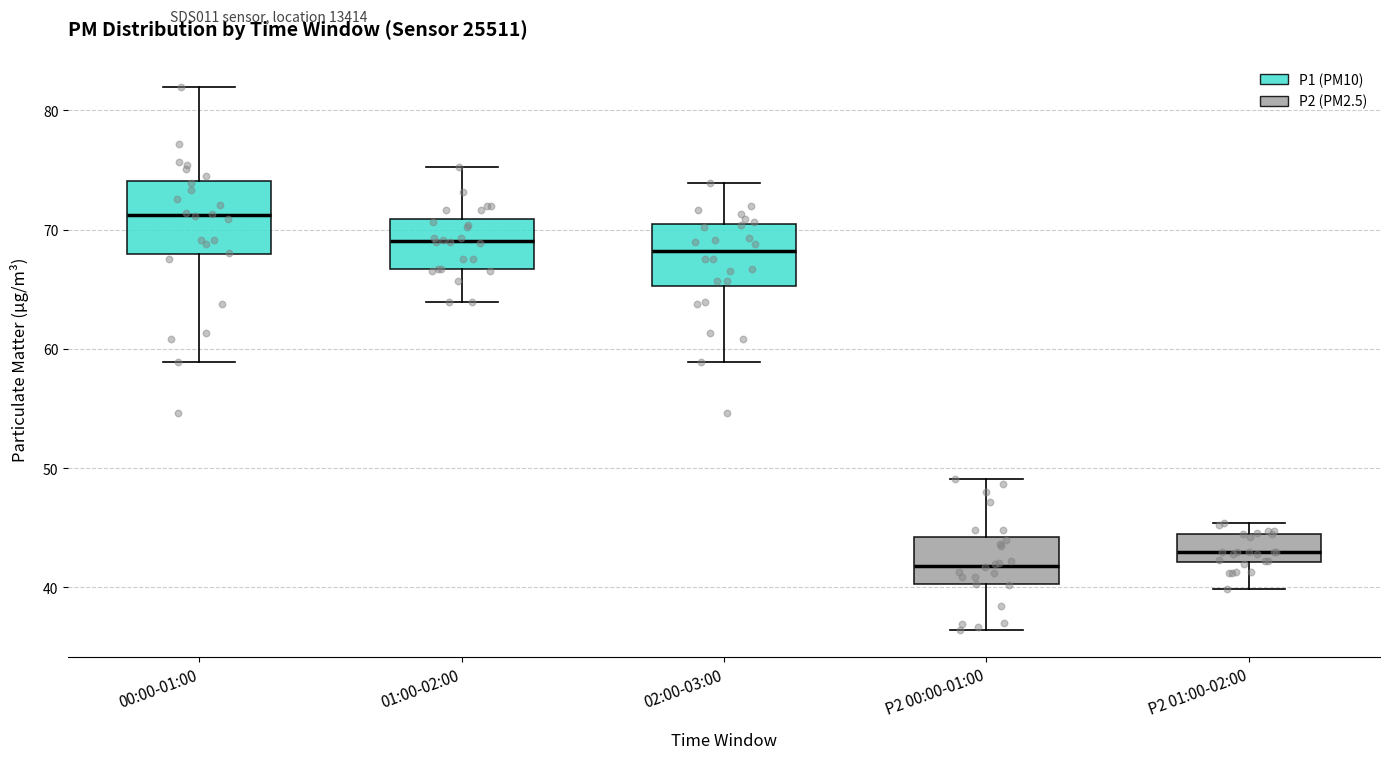

Where does the lower whisker of the box for P2 01:00-02:00 end on the y-axis? The values are not printed on the chart, so give them approximately, as read against the axis.

40